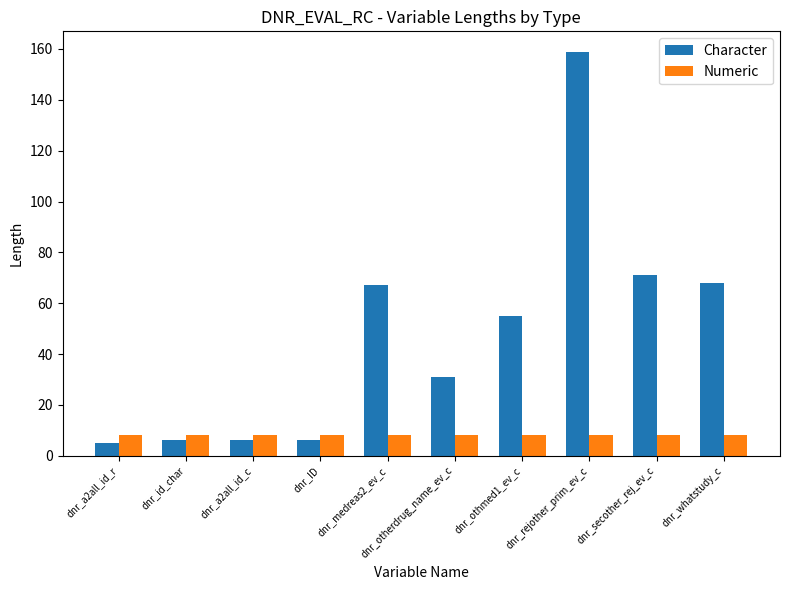

How many bars are there in each group?

2